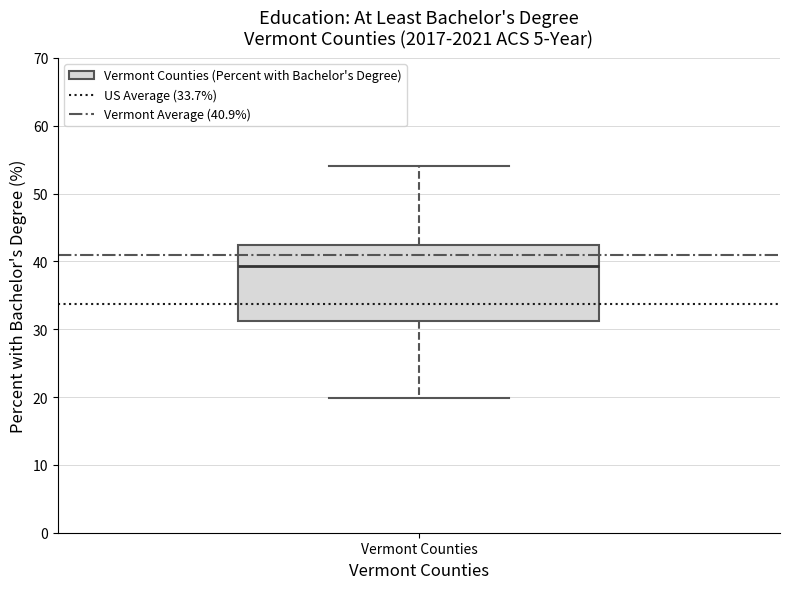

Read this box plot against the y-axis: the position of the median line, the range covered by the box, and the ends of both whiskers. The values are not printed on the chart, so give them approximately, as read against the axis.

median 39, box 31 to 42, whiskers 20 to 54